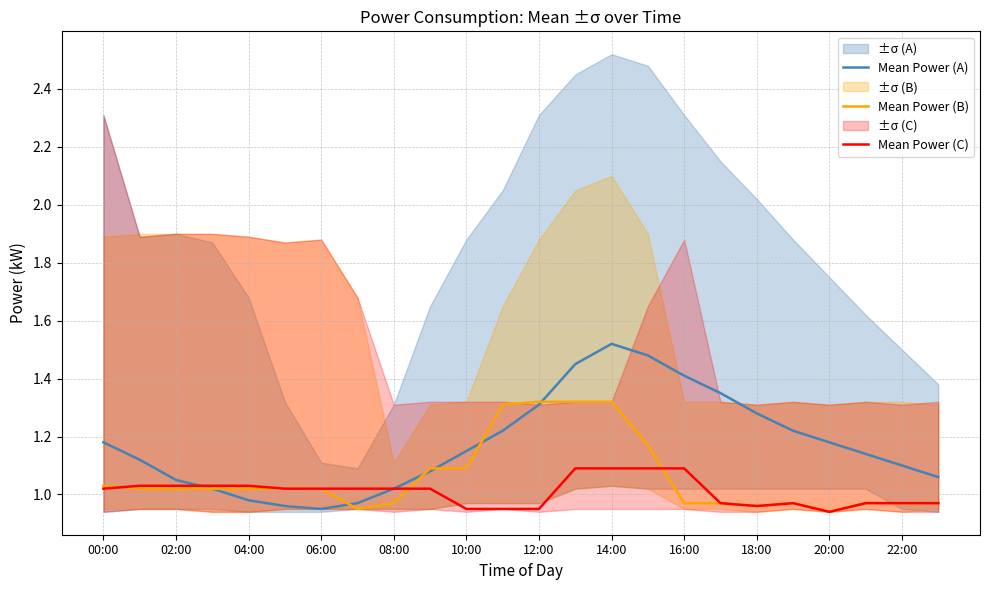

Where does the Mean Power (A) series first go above 1?

00:00